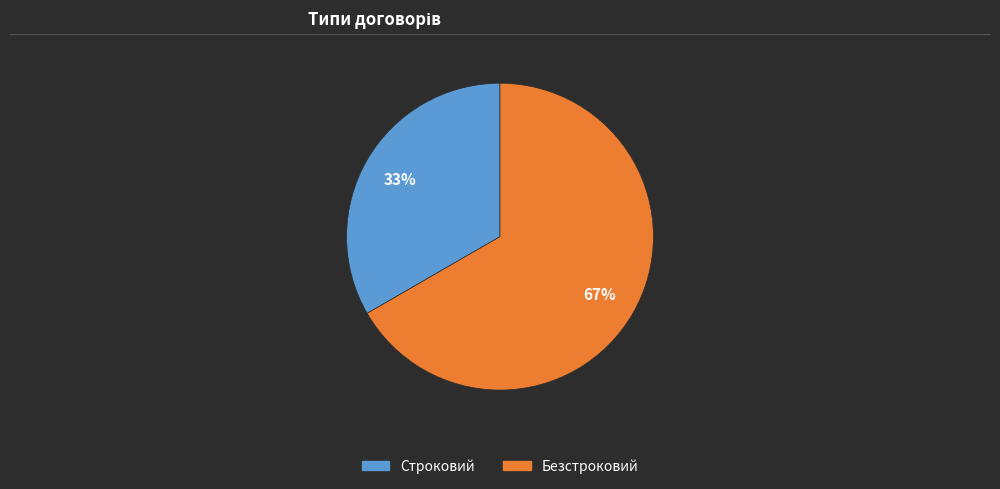

How many slices are in this pie chart?

2